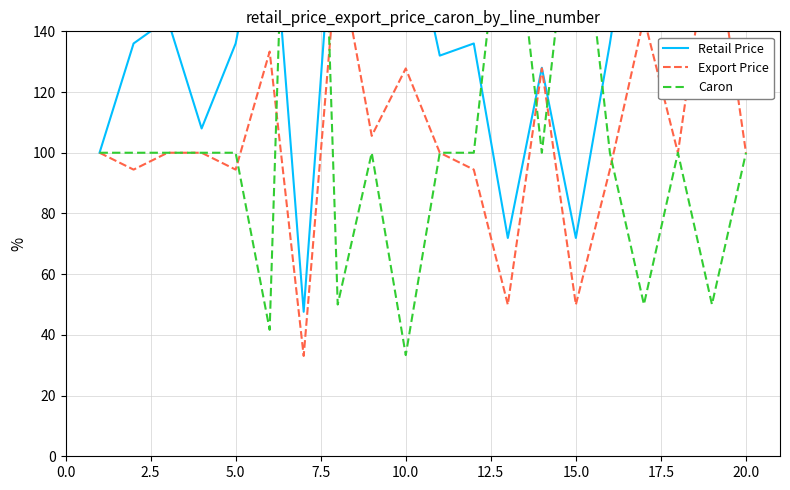

What are all the series names shown in the legend?

Retail Price, Export Price, Caron